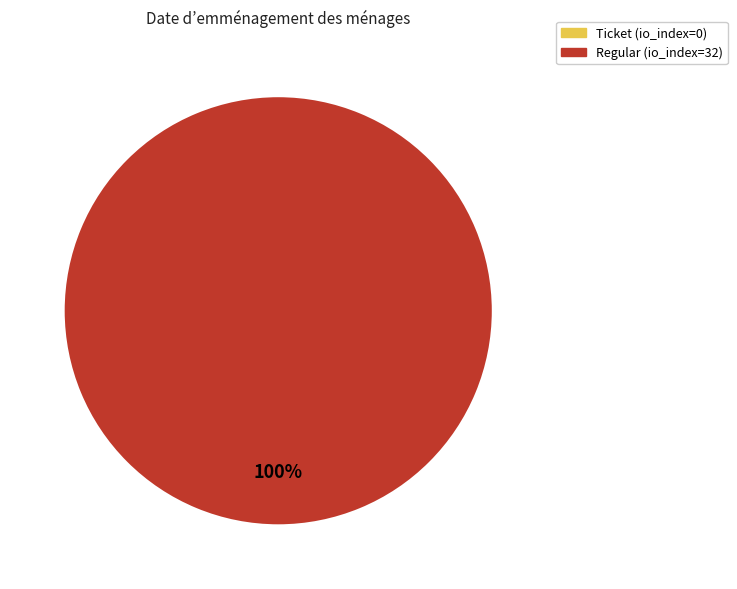

What is the majority slice?

Regular (io_index=32)